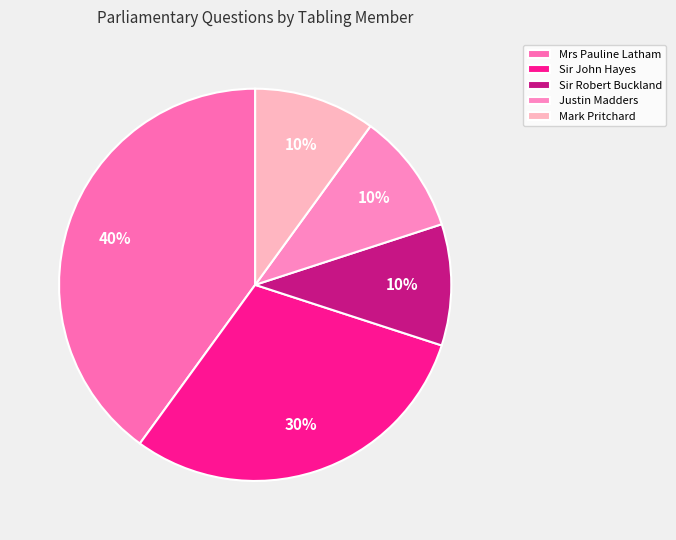

To the nearest percent, what is the difference between the largest and smallest slice percentages?

30%